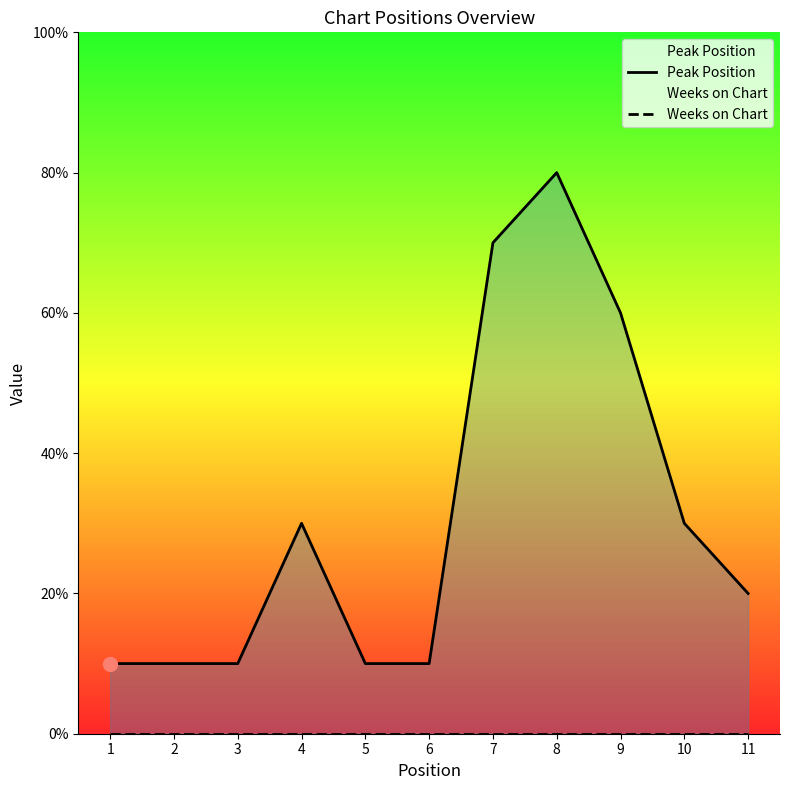

Which series changed the most between 1 and 10?

Peak Position